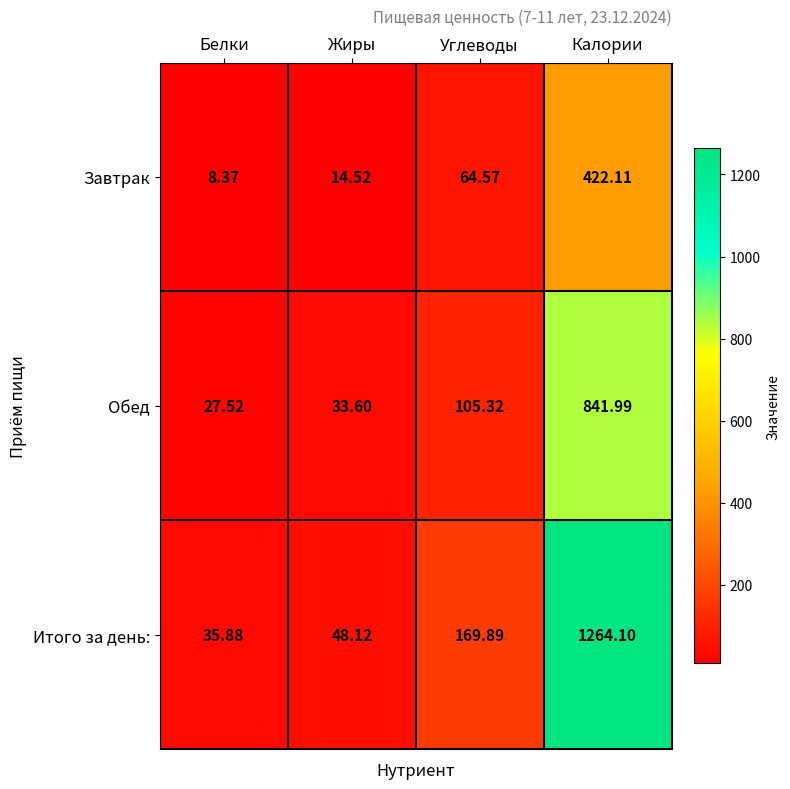

Rank the series by their average value, from highest to lowest.

Итого за день:, Обед, Завтрак